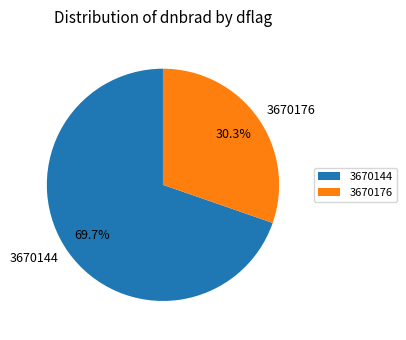

What is the largest slice in the pie chart?

3670144